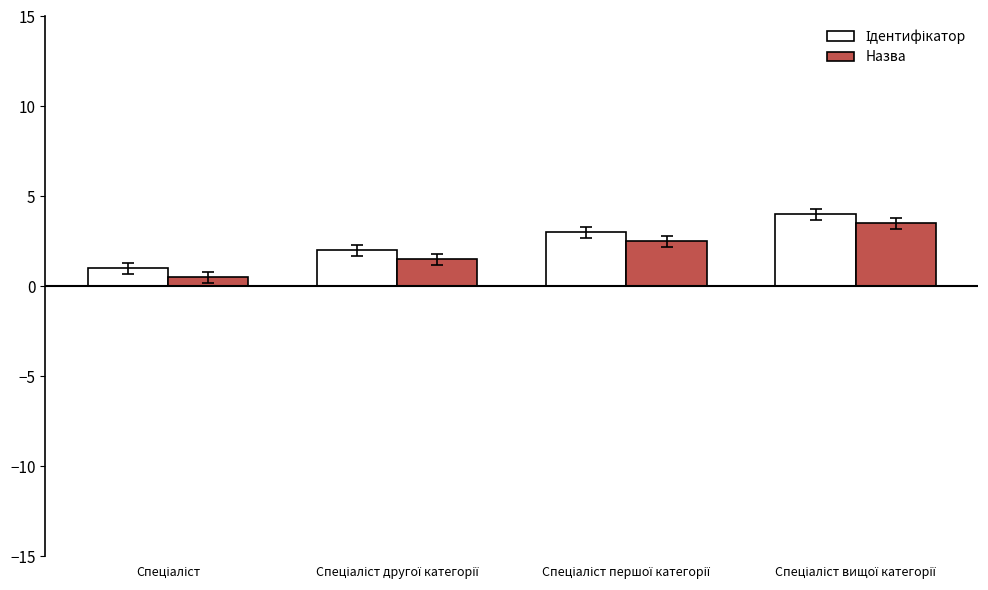

How many Назва values are between 1 and 3?

2